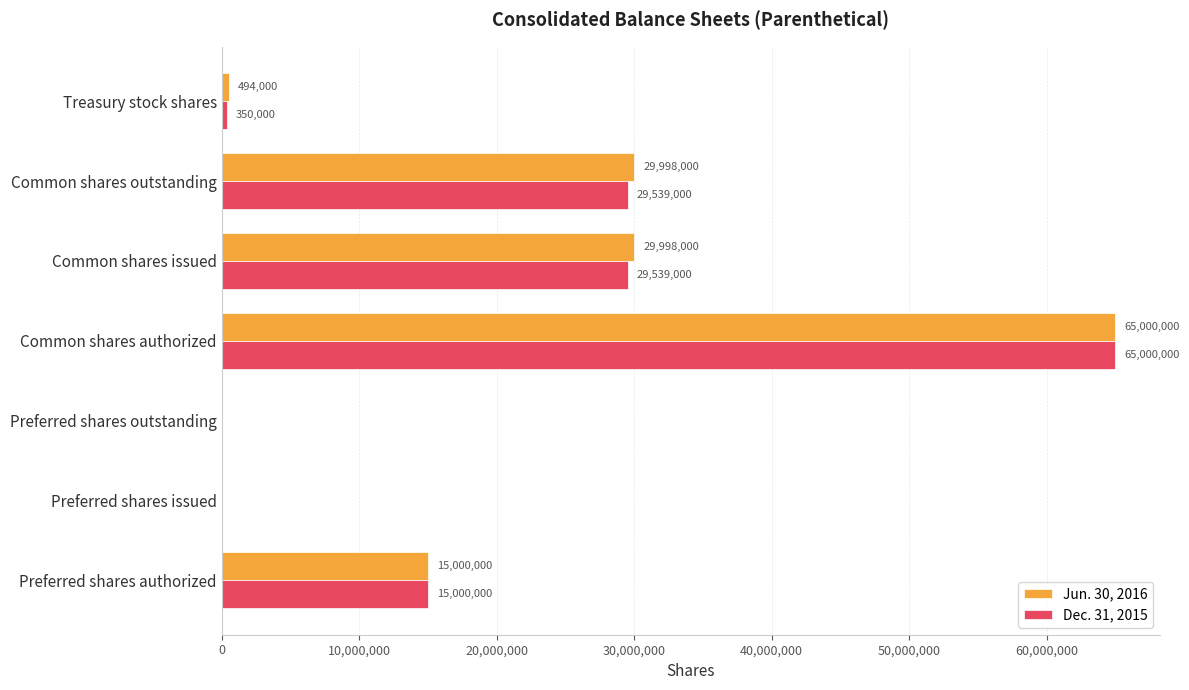

At which category does the chart reach its peak across all series?

Common shares authorized